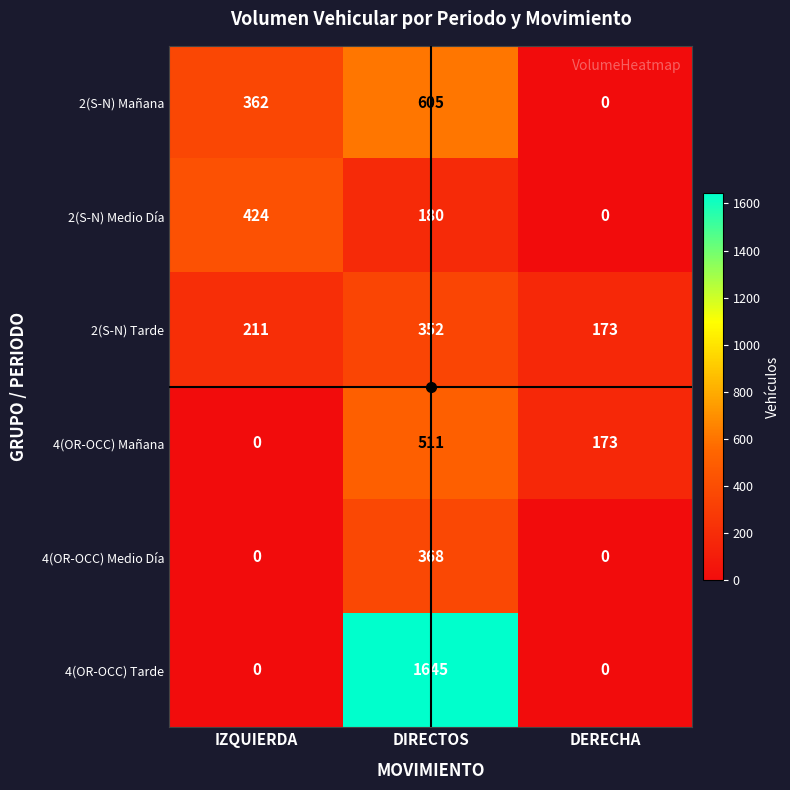

What is the maximum value shown in the chart?

1645